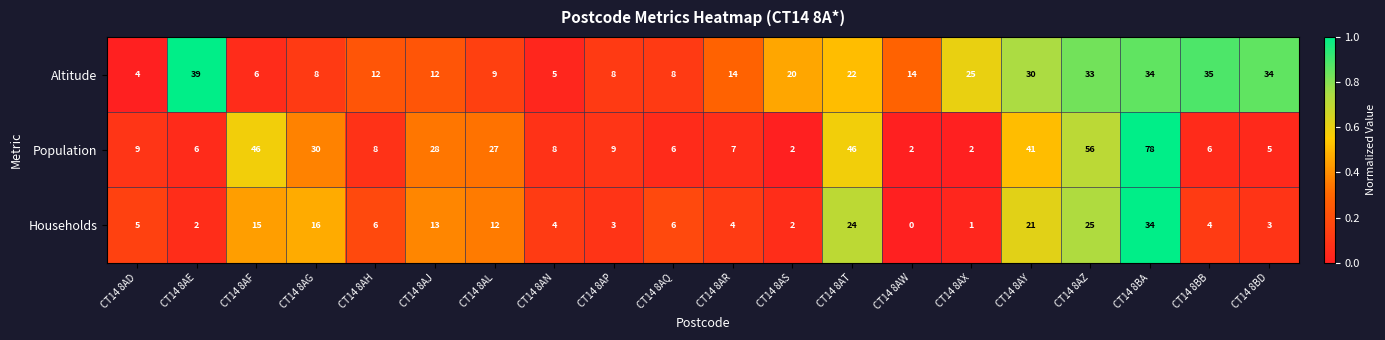

What is the spread (max minus min) of values at CT14 8BA?

44